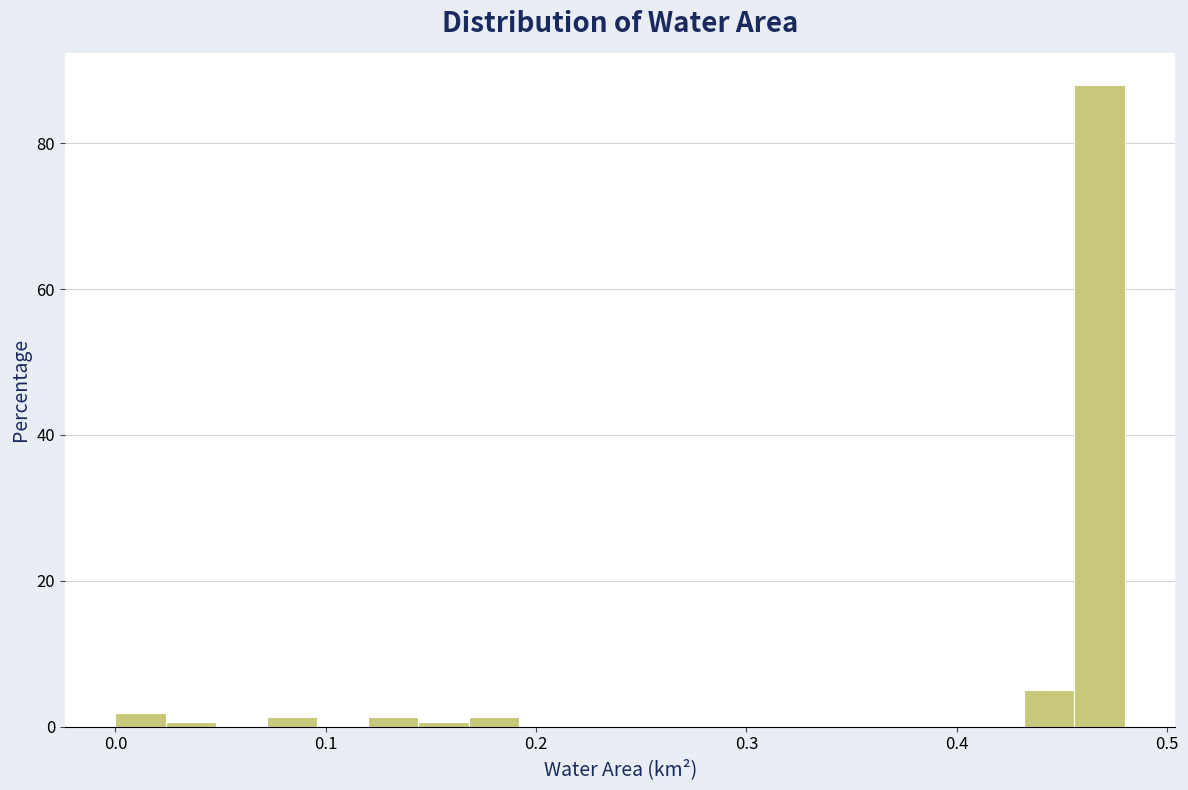

Around what value on the x-axis is the tallest bar? Give the approximate position of its centre, as read against the axis.

0.47